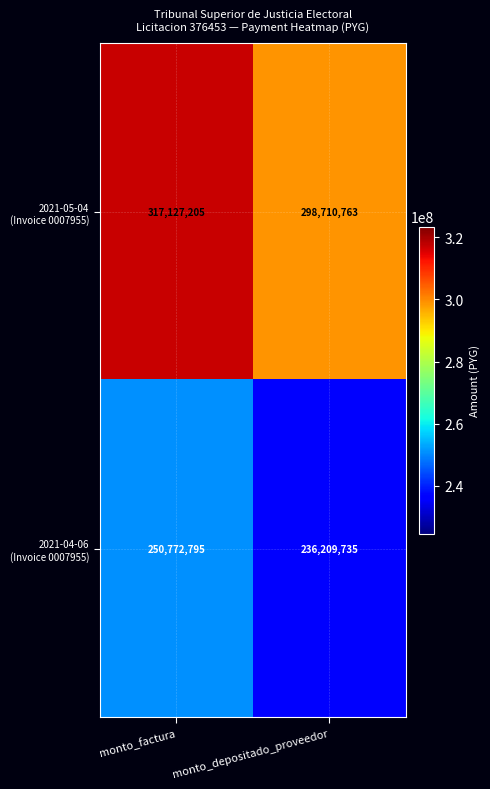

What is the total value across all series at monto_factura?

567900000